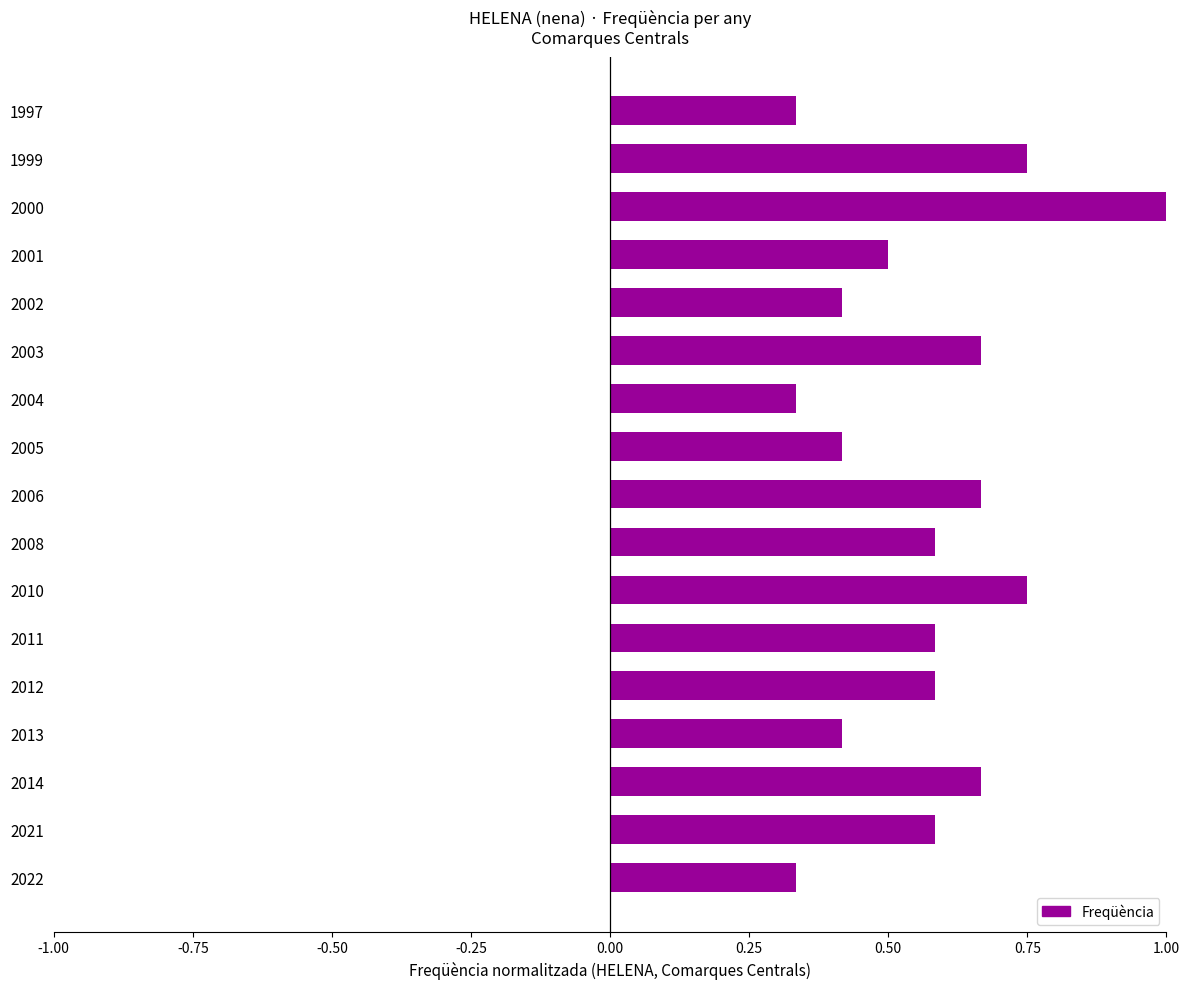

Which category has the highest value across all series?

2000